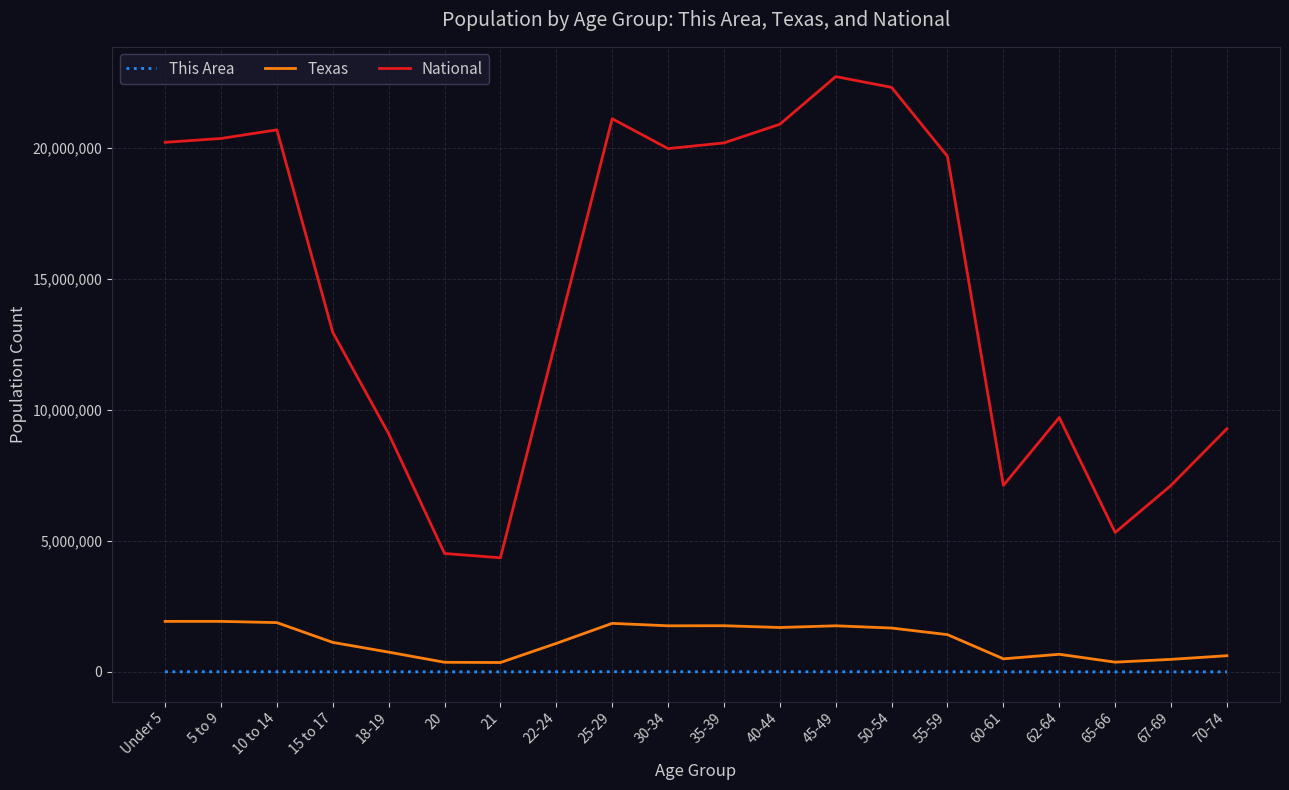

Is this an area chart (filled region under the line)?

No